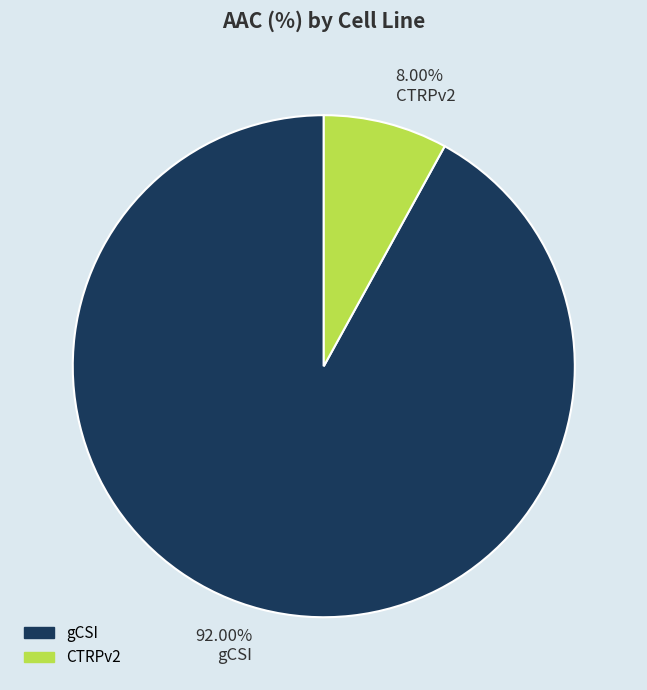

Which category has the smallest portion of the pie?

CTRPv2